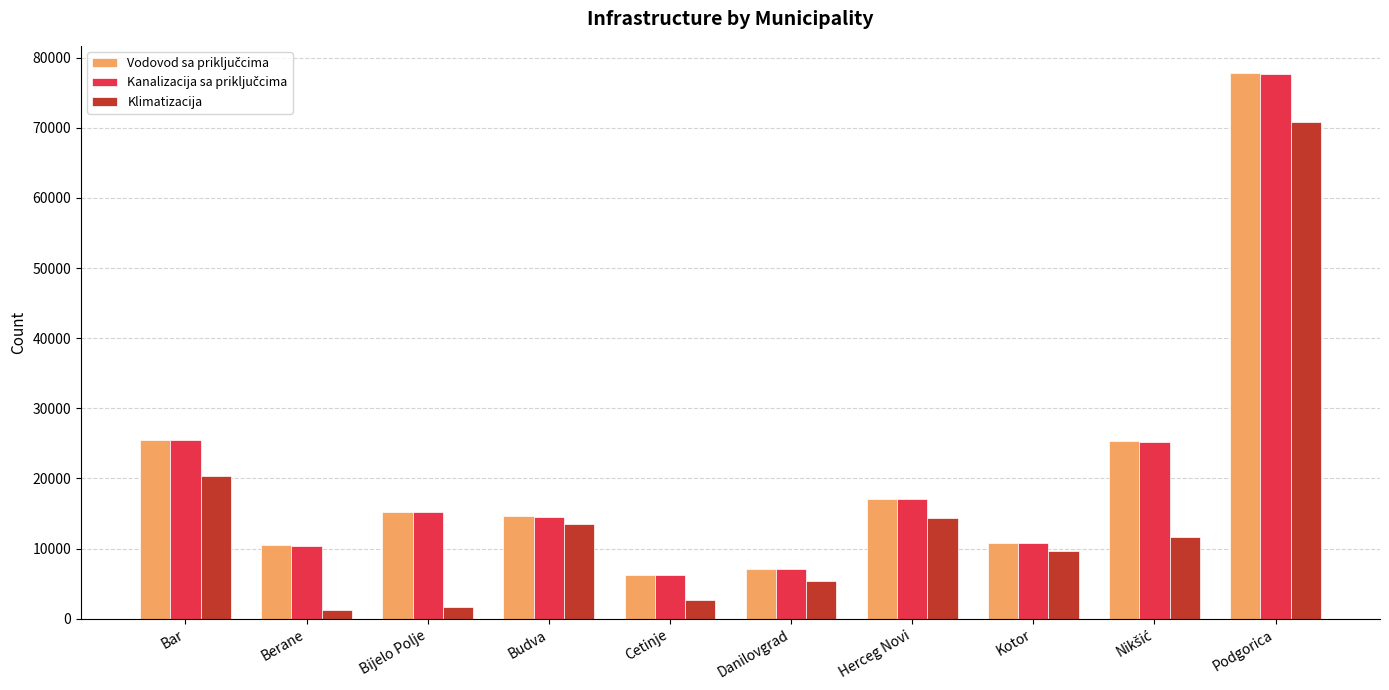

Which label corresponds to the largest value in the chart?

Podgorica